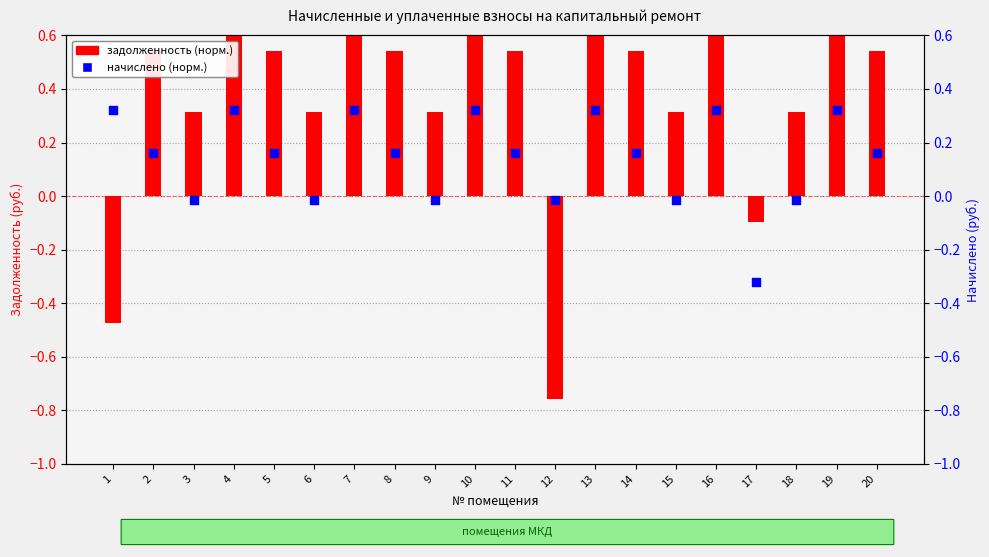

Which series has the largest total across all categories?

zadolzhennost